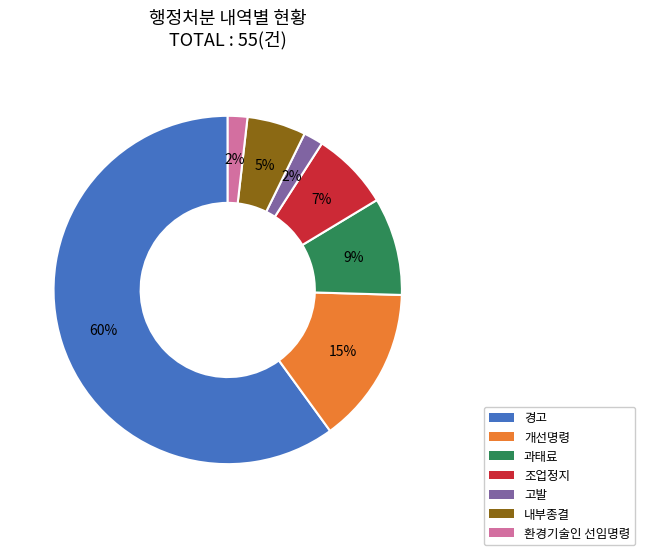

Which has a higher value, 과태료 or 환경기술인 선임명령?

과태료